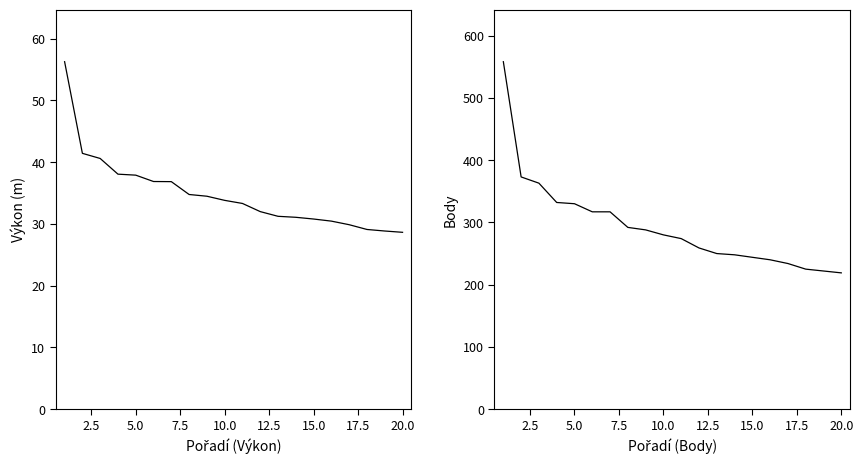

Count the number of categories in the chart.

20